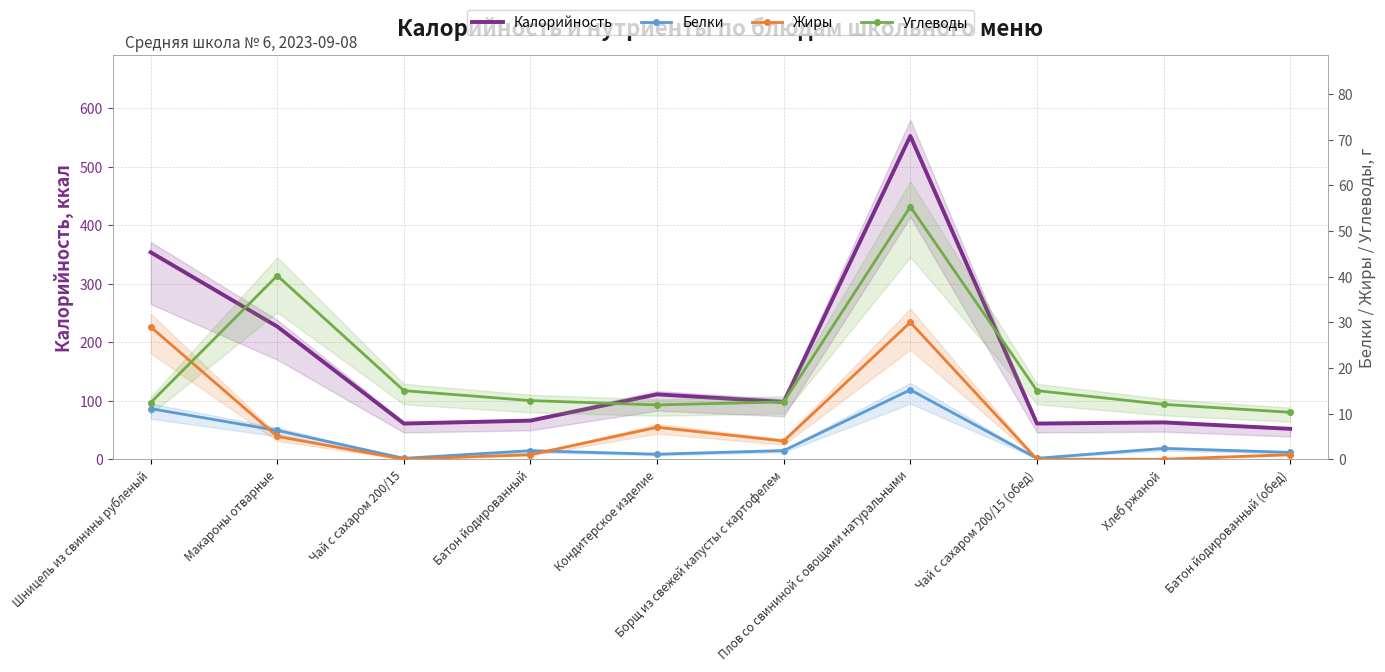

At how many categories does at least one series exceed 15?

10